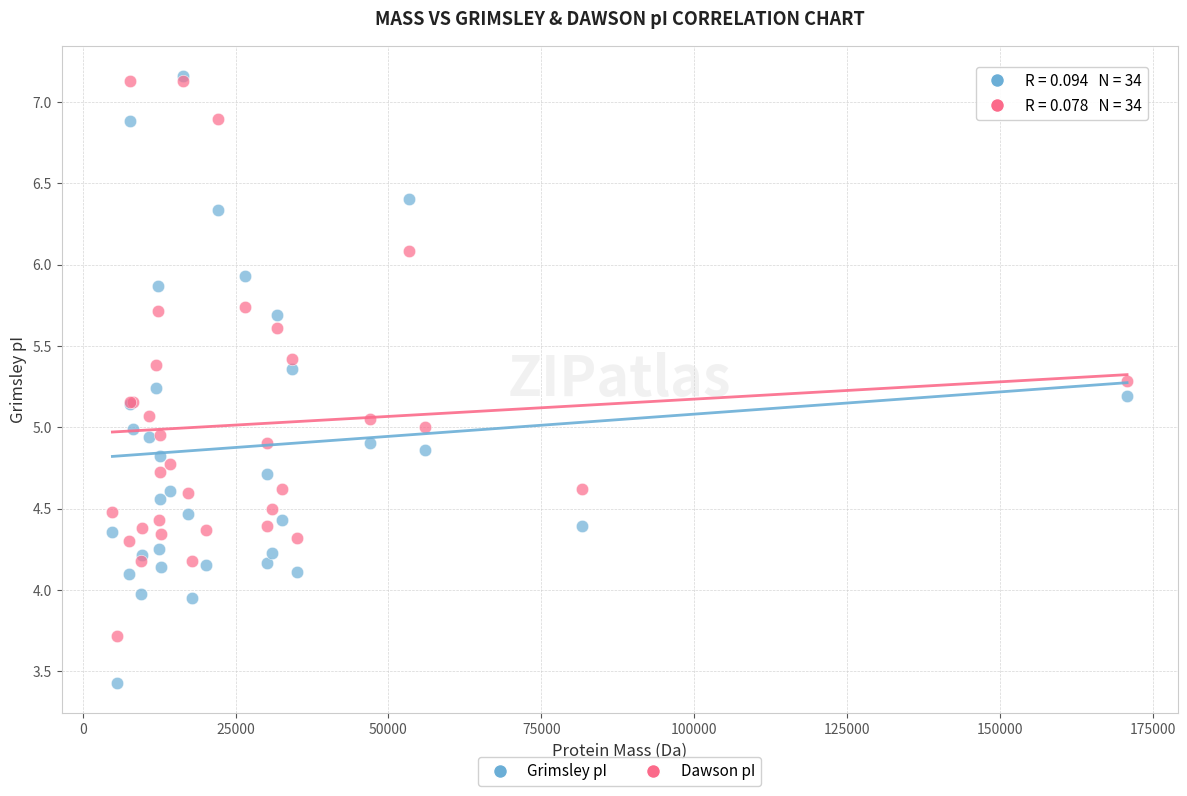

What are all the series names shown in the legend?

Grimsley pI, Dawson pI